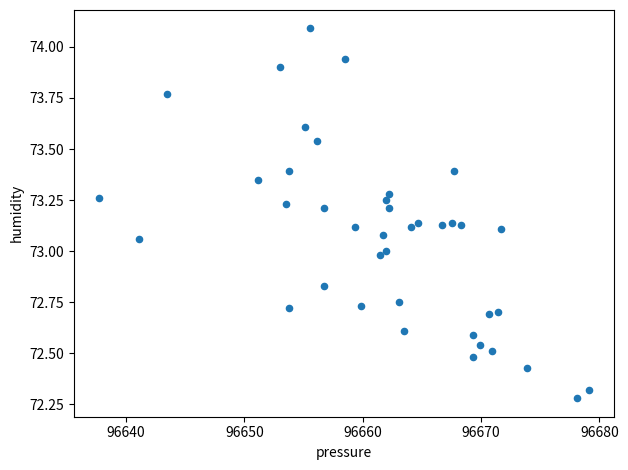

What is the range of X values (max minus min)?

41.4